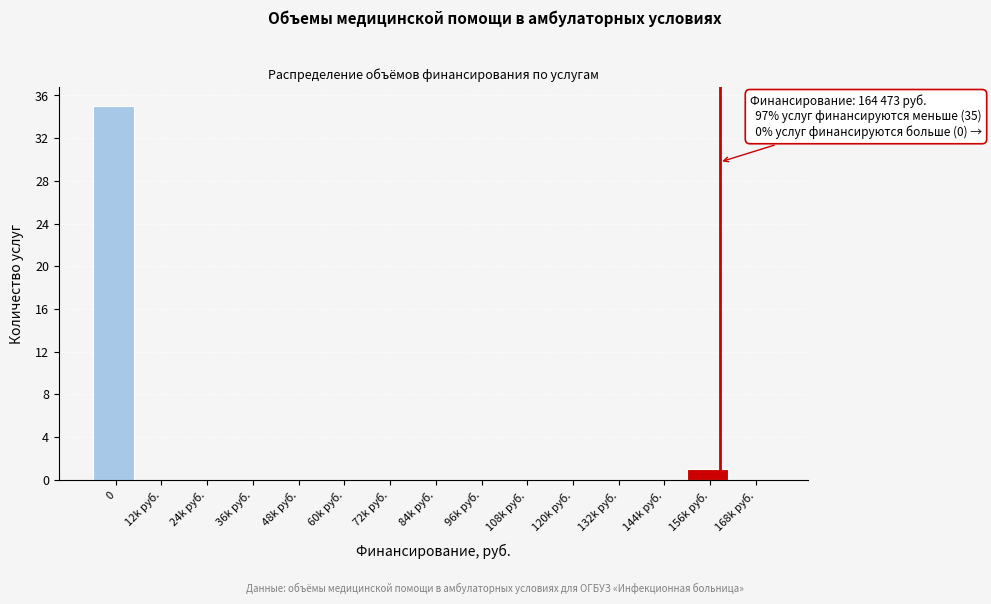

Reading left to right, what are all the values shown in this chart?

0=35	12k руб.=0	24k руб.=0	36k руб.=0	48k руб.=0	60k руб.=0	72k руб.=0	84k руб.=0	96k руб.=0	108k руб.=0	120k руб.=0	132k руб.=0	144k руб.=0	156k руб.=1	168k руб.=0